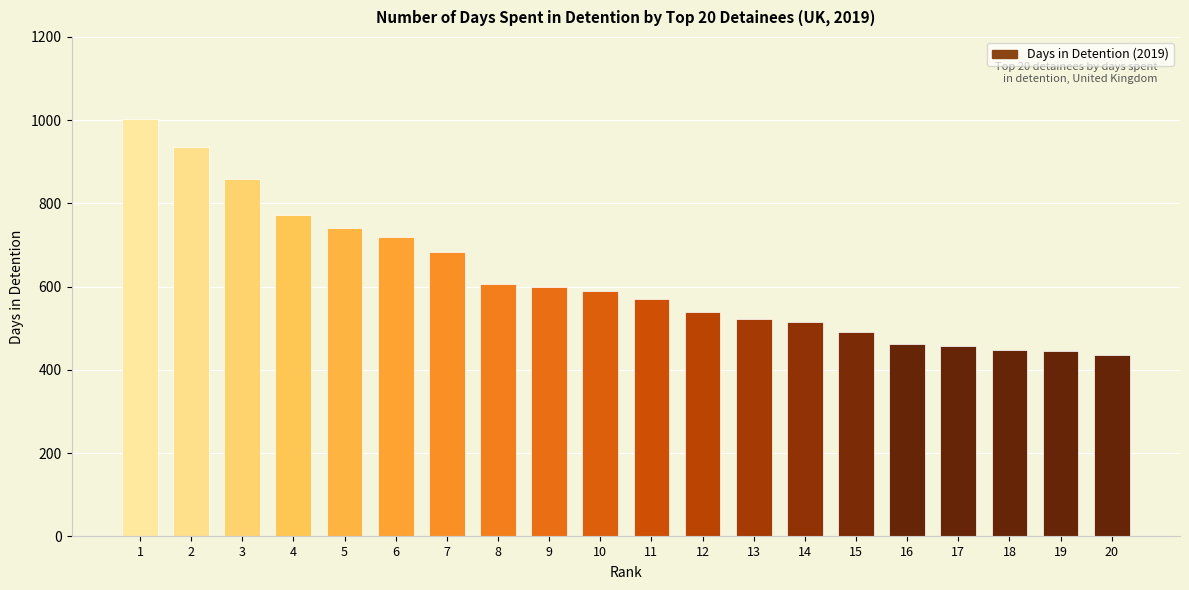

The value at 3 is 859. True or false?

True